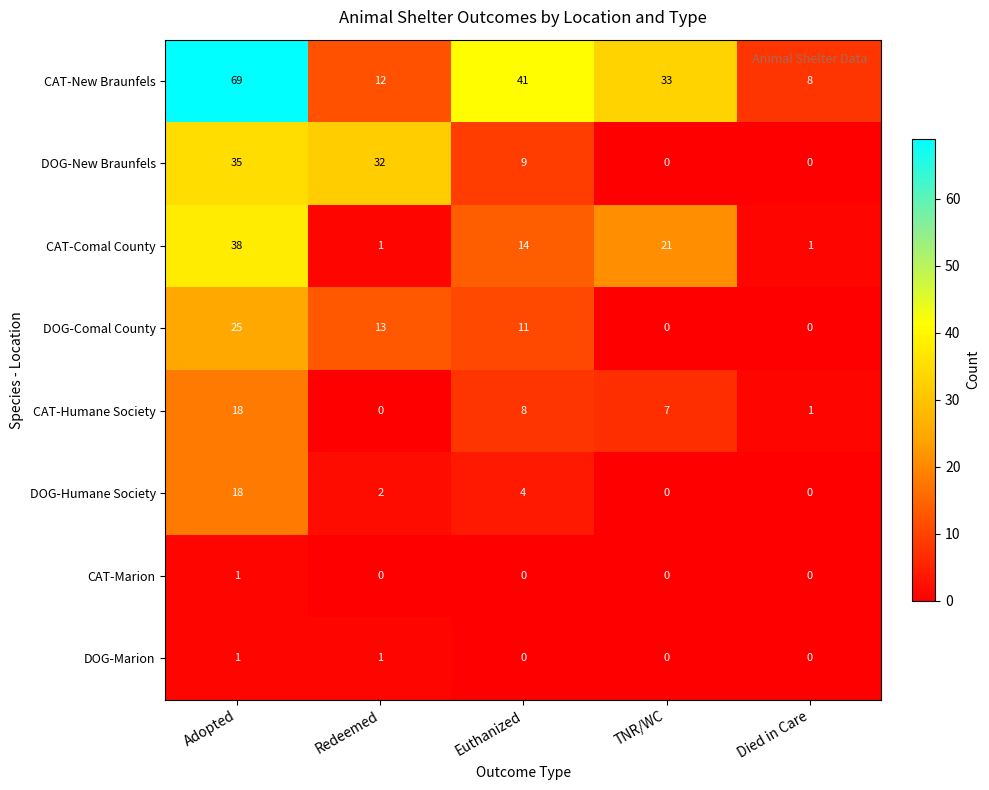

Read the DOG-Comal County value at Redeemed.

13